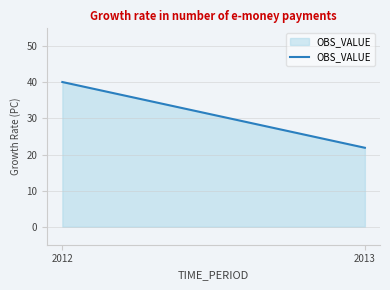

Rank the categories by value from highest to lowest.

2012, 2013